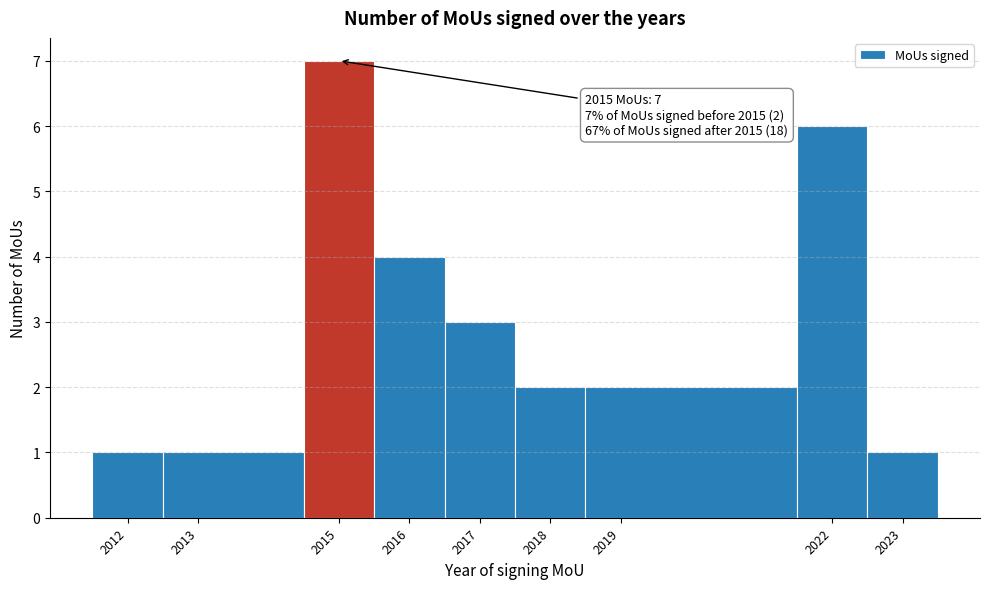

Over which range of the x-axis is the bar tallest?

2014.5 to 2015.5